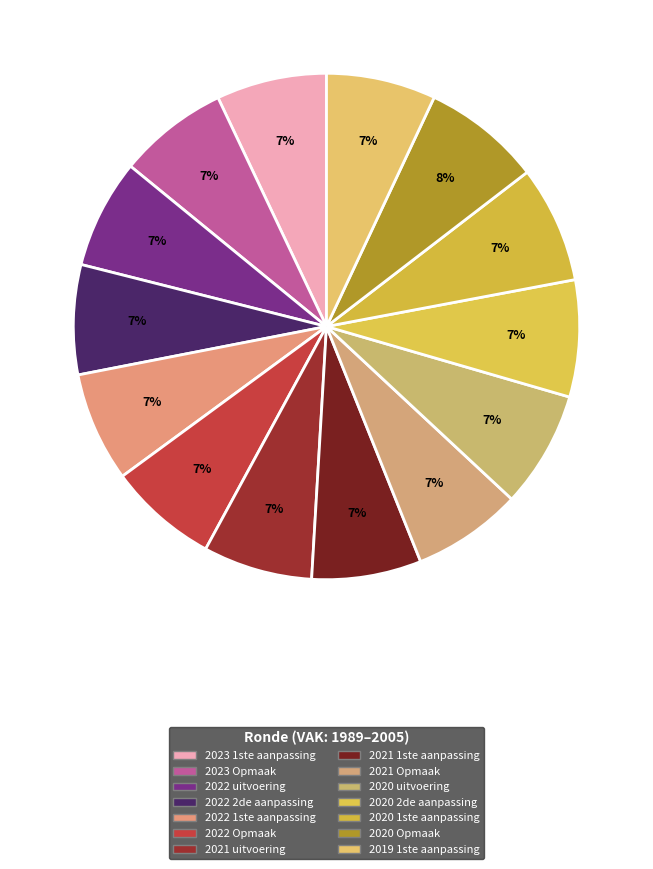

Combined, do 2023 Opmaak and 2023 1ste aanpassing account for over 50%?

No